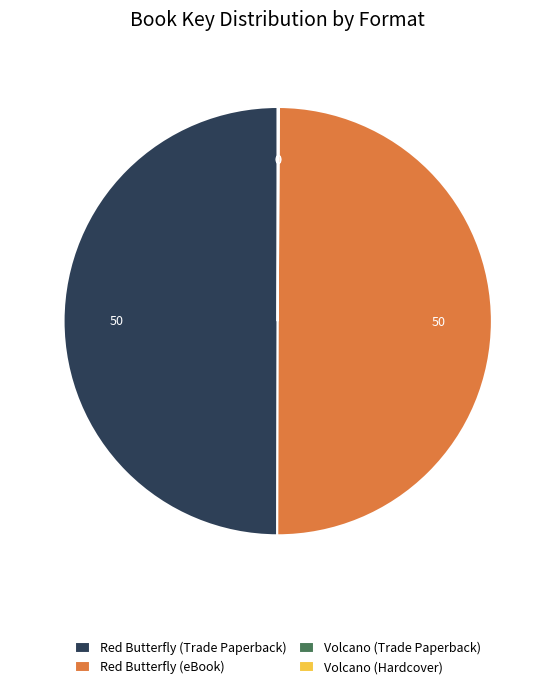

The Red Butterfly (Trade Paperback) slice represents 50% of the pie. True or false?

True